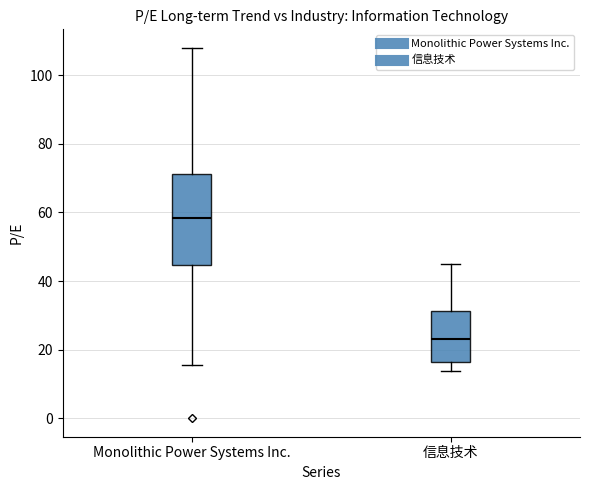

Where does the lower whisker of the box for Monolithic Power Systems Inc. end on the y-axis? The values are not printed on the chart, so give them approximately, as read against the axis.

16